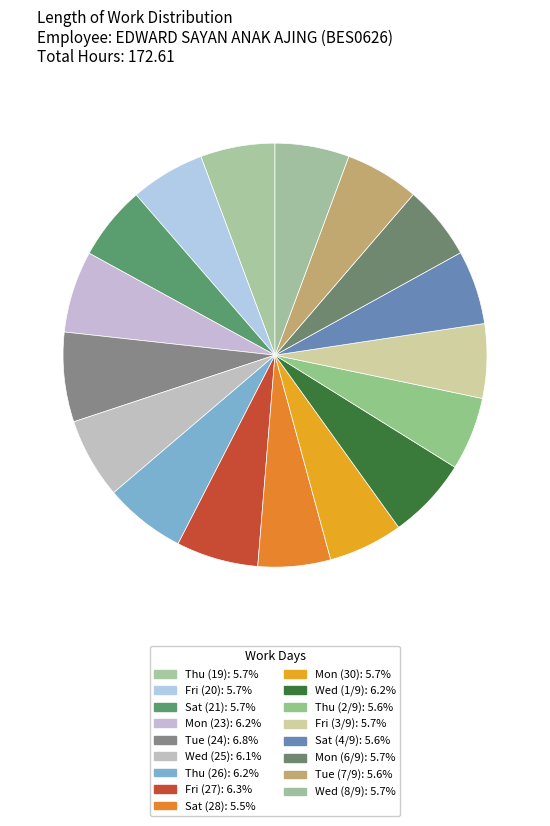

Does any single category account for the majority?

No